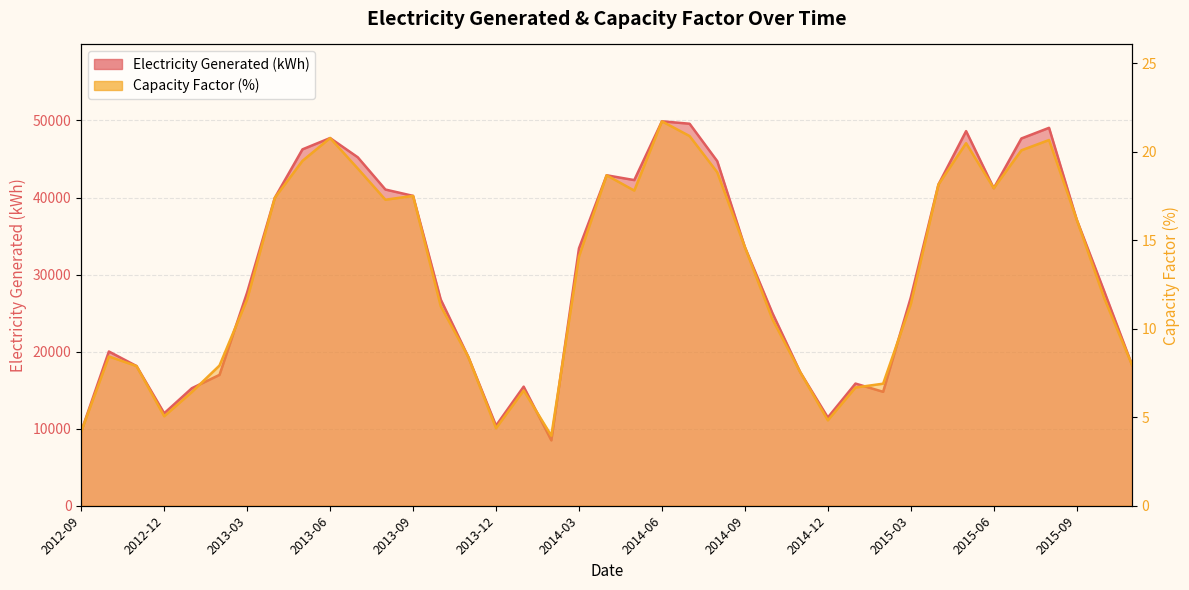

Where does the Capacity Factor (%) series first go above 11?

2013-03